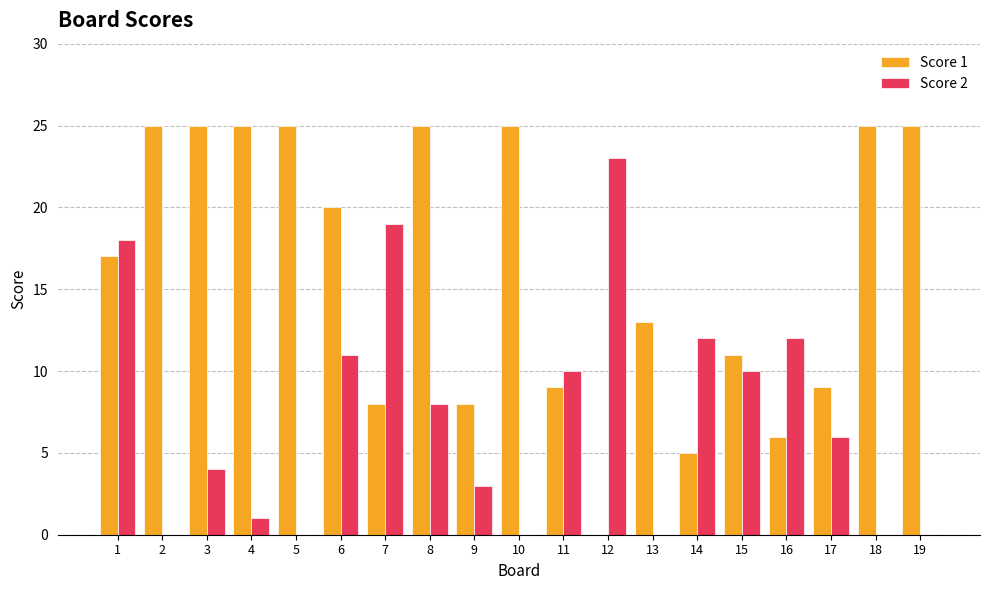

How many data points does each series have?

19